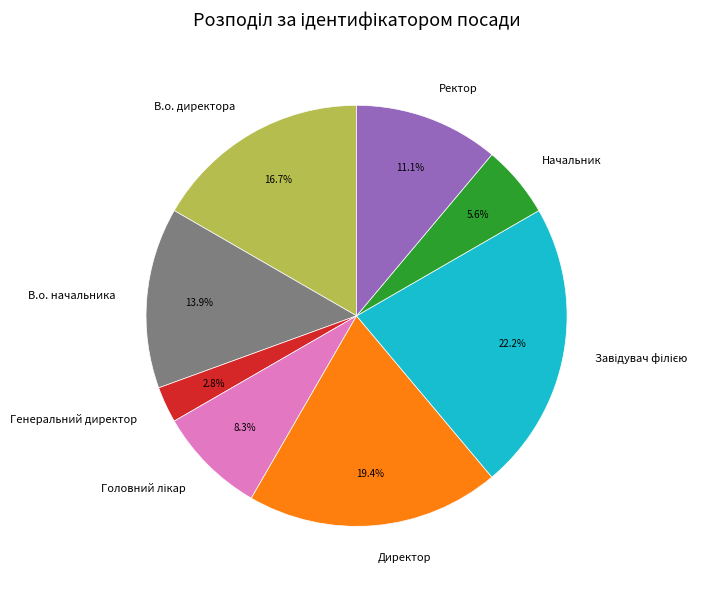

How many slices are in this pie chart?

8